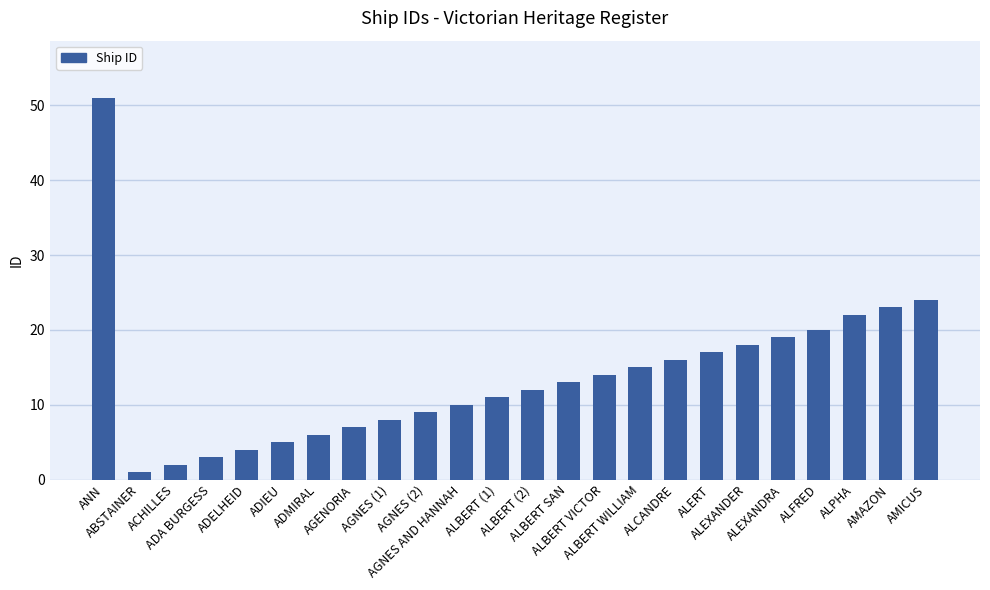

At which label does the data first exceed 13?

ANN